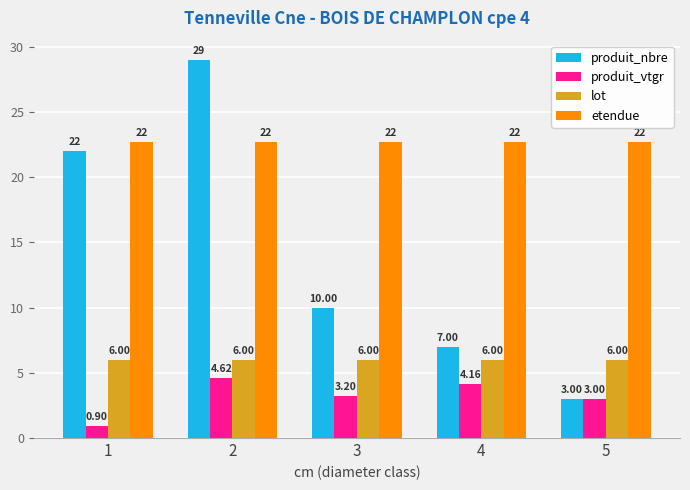

Rank the series by their maximum value, from highest to lowest.

produit_nbre, etendue, lot, produit_vtgr